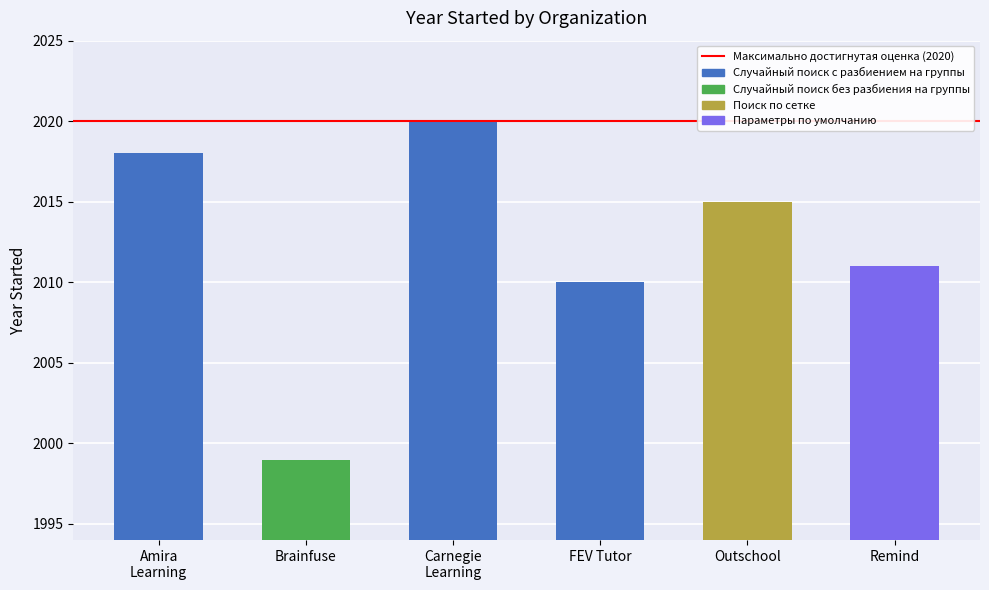

What is the minimum value shown in the chart?

1999